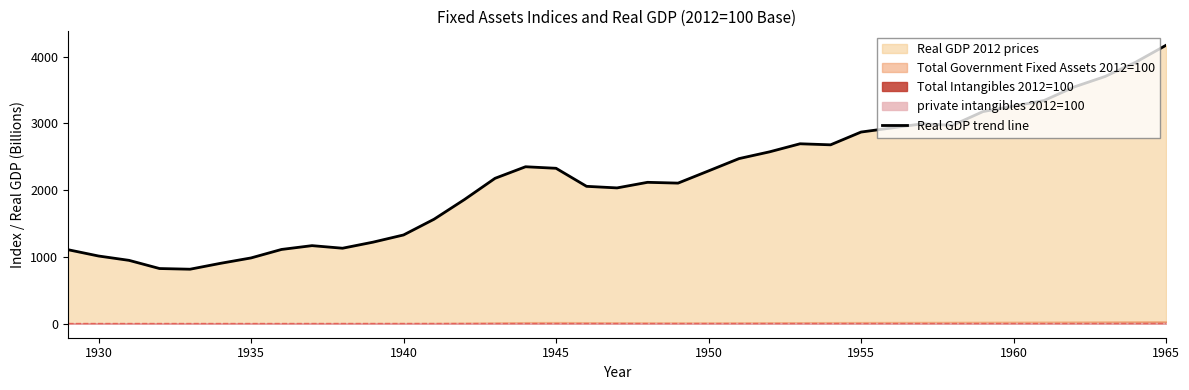

Reading left to right, list all the values displayed in this chart.

1109.4	1015.1	950.0	827.5	817.3	905.6	986.2	1113.3	1170.3	1131.6	1222.4	1330.2	1565.8	1861.5	2178.4	2351.6	2328.6	2058.4	2034.8	2118.5	2106.6	2289.5	2473.8	2574.9	2695.6	2680.0	2871.2	2932.4	2994.1	2972.0	3178.2	3260.0	3343.5	3548.4	3702.9	3916.3	4170.8